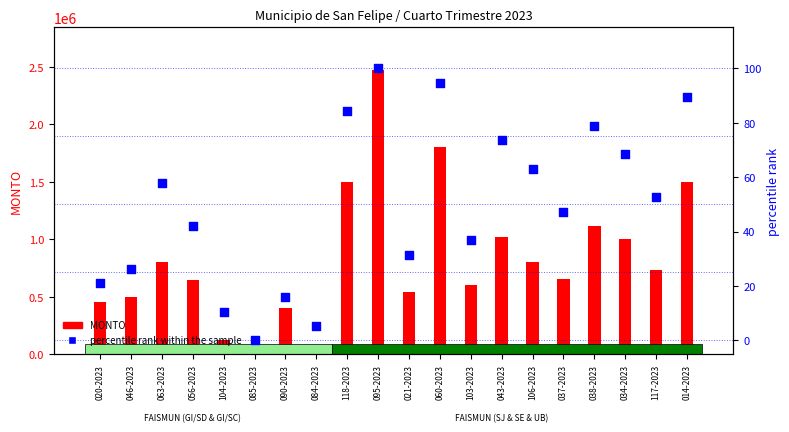

At which category is the sum across all series the highest?

095-2023